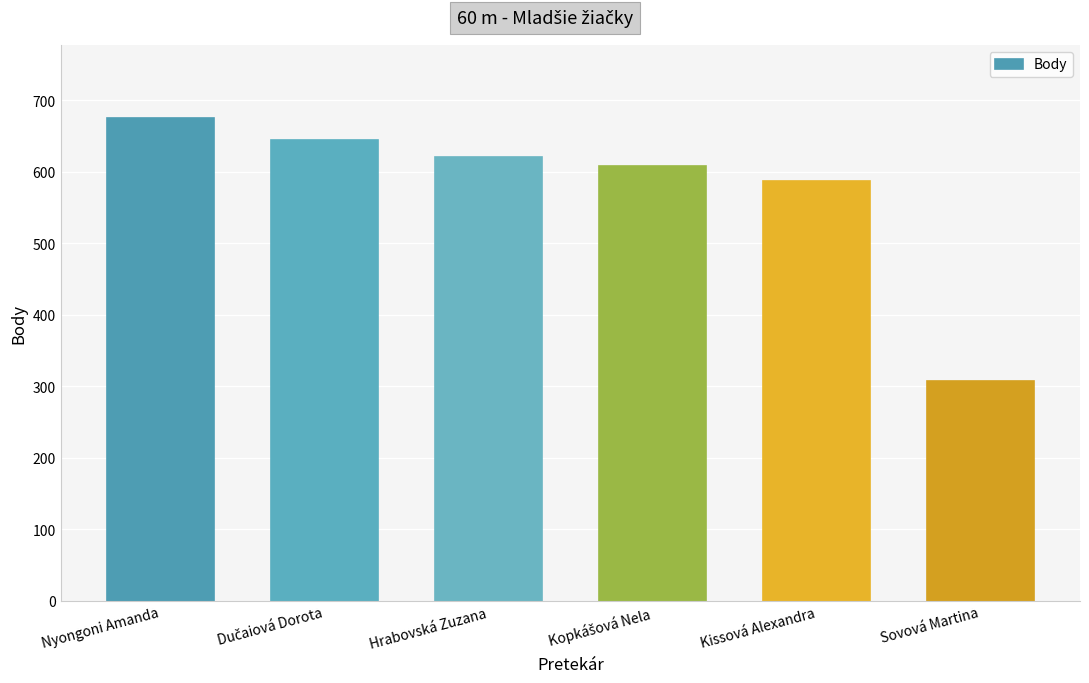

What is the change in value from Hrabovská Zuzana to Sovová Martina?

-313